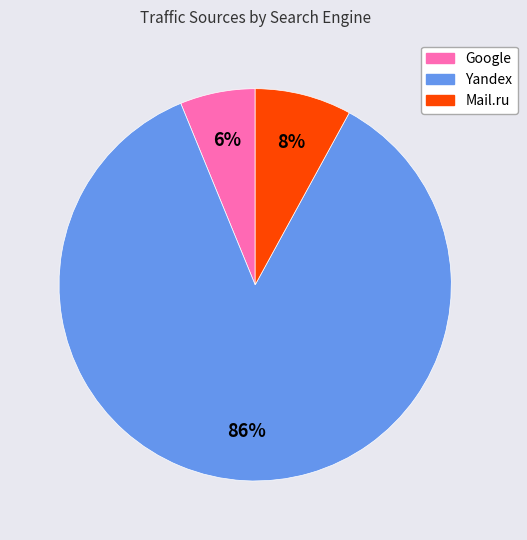

To the nearest percent, what is the average slice percentage?

33%